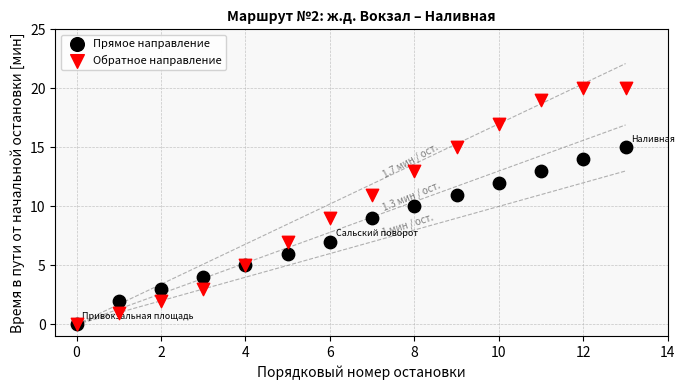

Which series reaches the maximum Y coordinate?

Обратное направление